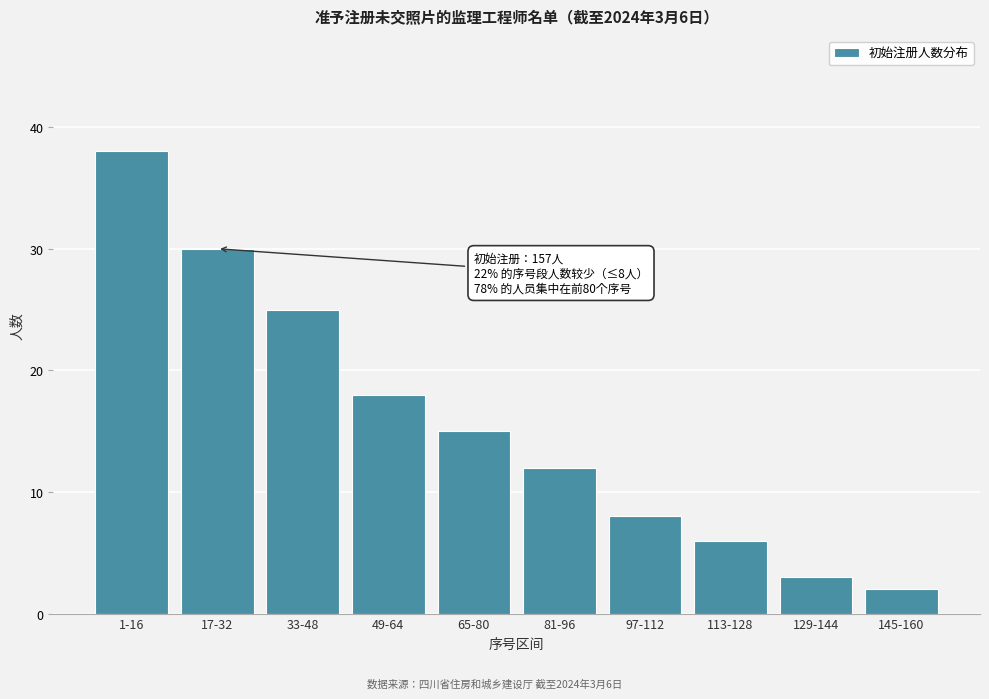

Reading left to right, list all the values displayed in this chart.

1-16=38	17-32=30	33-48=25	49-64=18	65-80=15	81-96=12	97-112=8	113-128=6	129-144=3	145-160=2